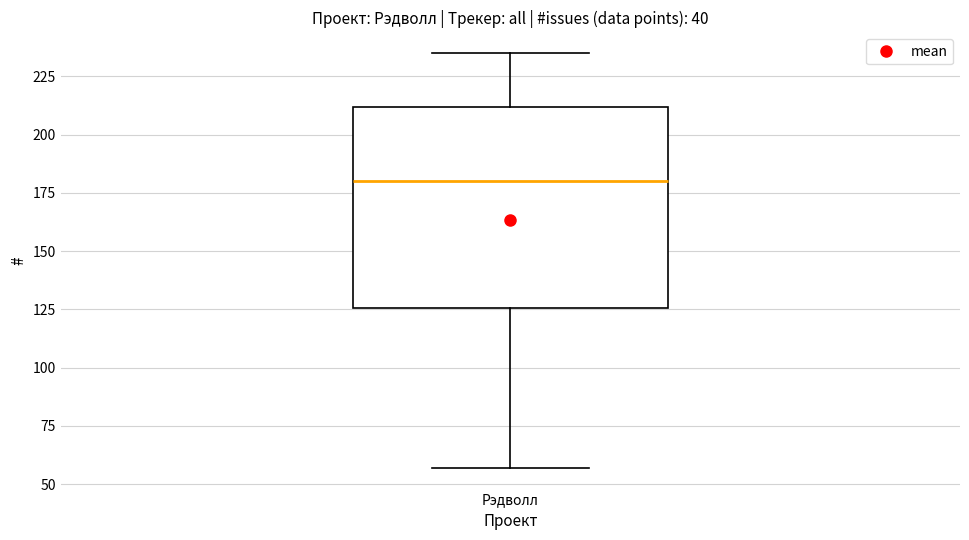

Where is the upper edge of the box for Рэдволл on the y-axis? The values are not printed on the chart, so give them approximately, as read against the axis.

210